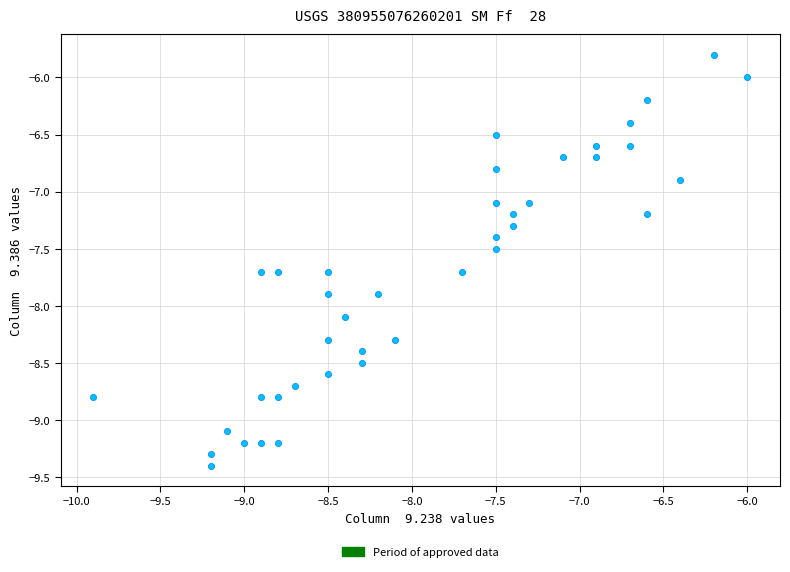

What is the range of Y values (max minus min)?

3.6